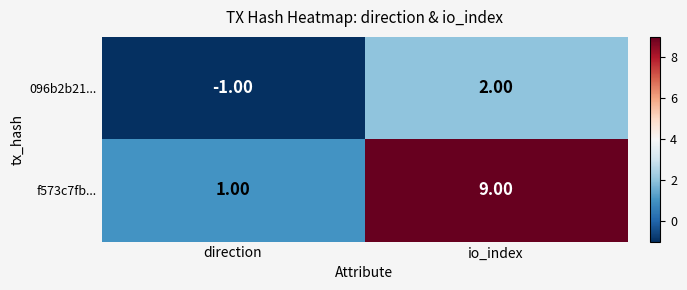

Which series has the widest spread of values?

f573c7fb...